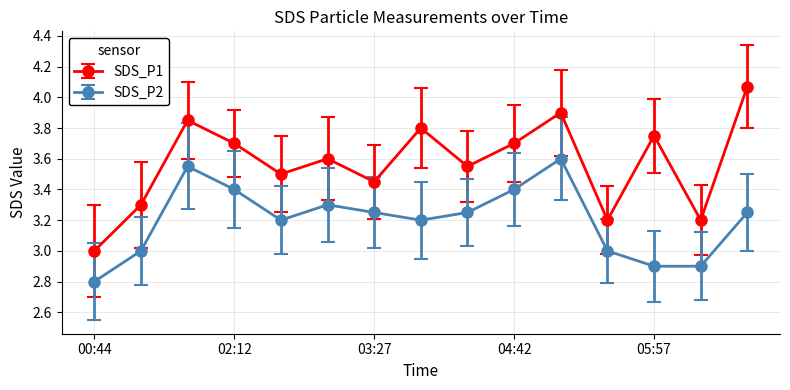

True or false: SDS_P1 and SDS_P2 cross at least once.

False